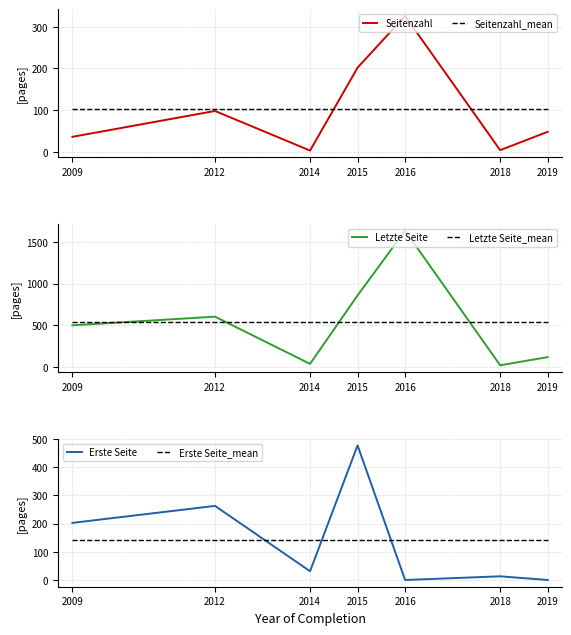

Rank the series by their maximum value, from highest to lowest.

Letzte Seite, Letzte Seite_mean, Erste Seite, Seitenzahl, Erste Seite_mean, Seitenzahl_mean